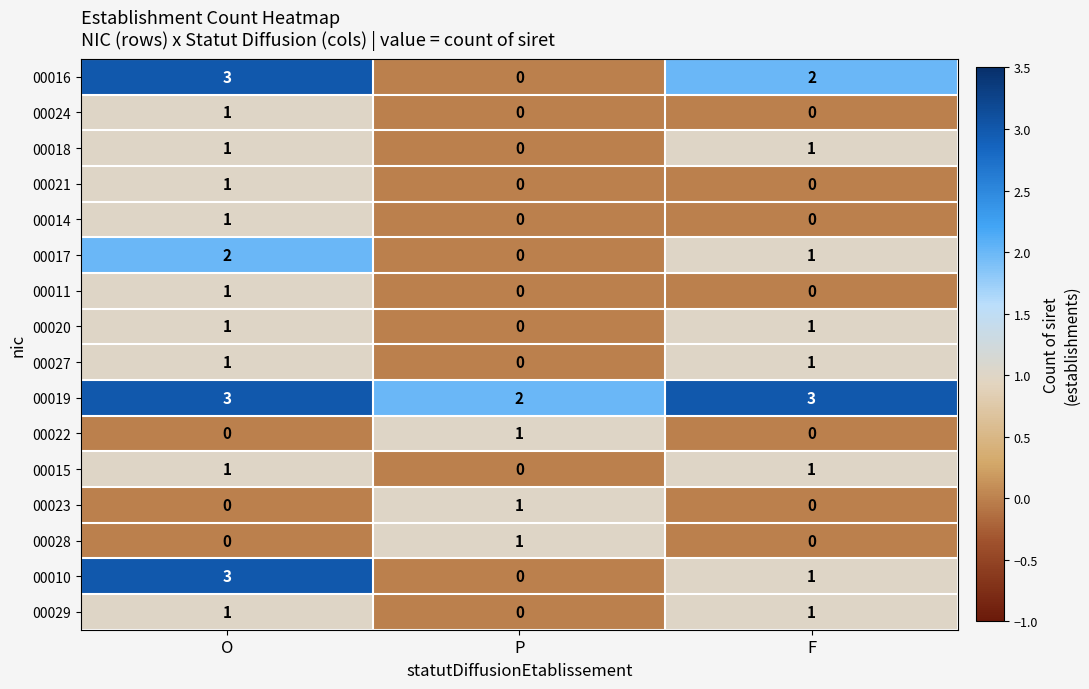

True or false: 00011 has a value of 0 at F.

True